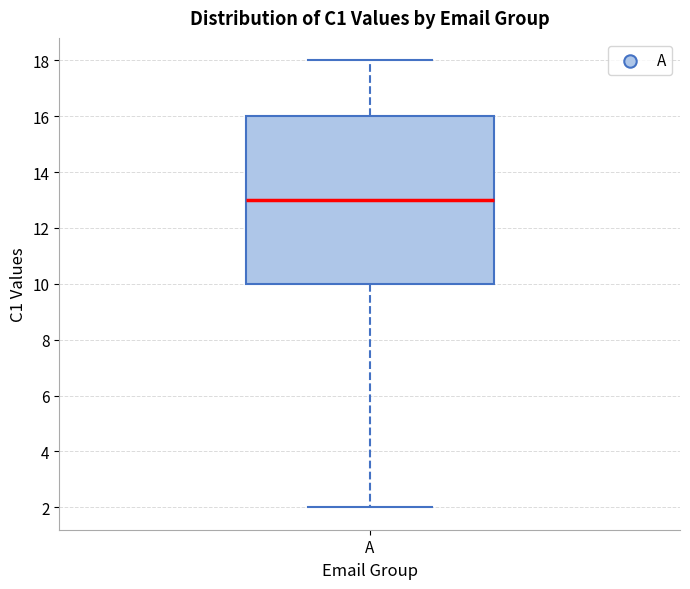

Read this box plot against the y-axis: the position of the median line, the range covered by the box, and the ends of both whiskers. The values are not printed on the chart, so give them approximately, as read against the axis.

median 13, box 10 to 16, whiskers 2 to 18